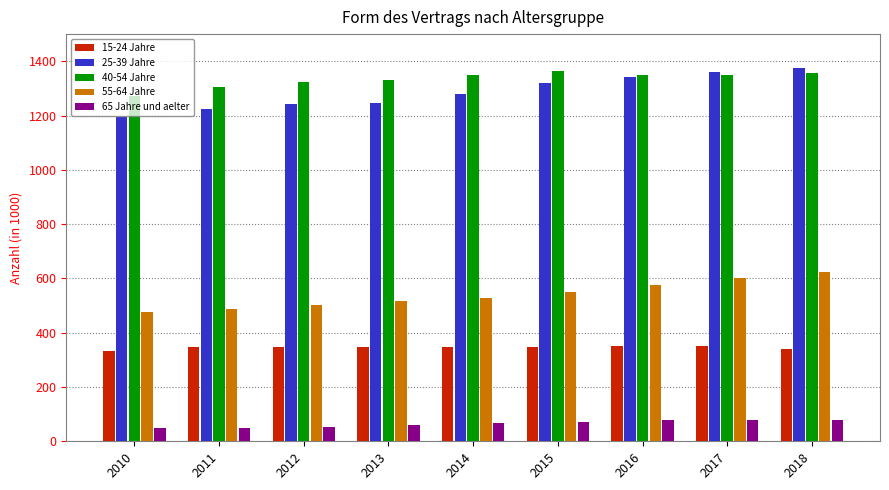

How many series are shown in this chart?

5